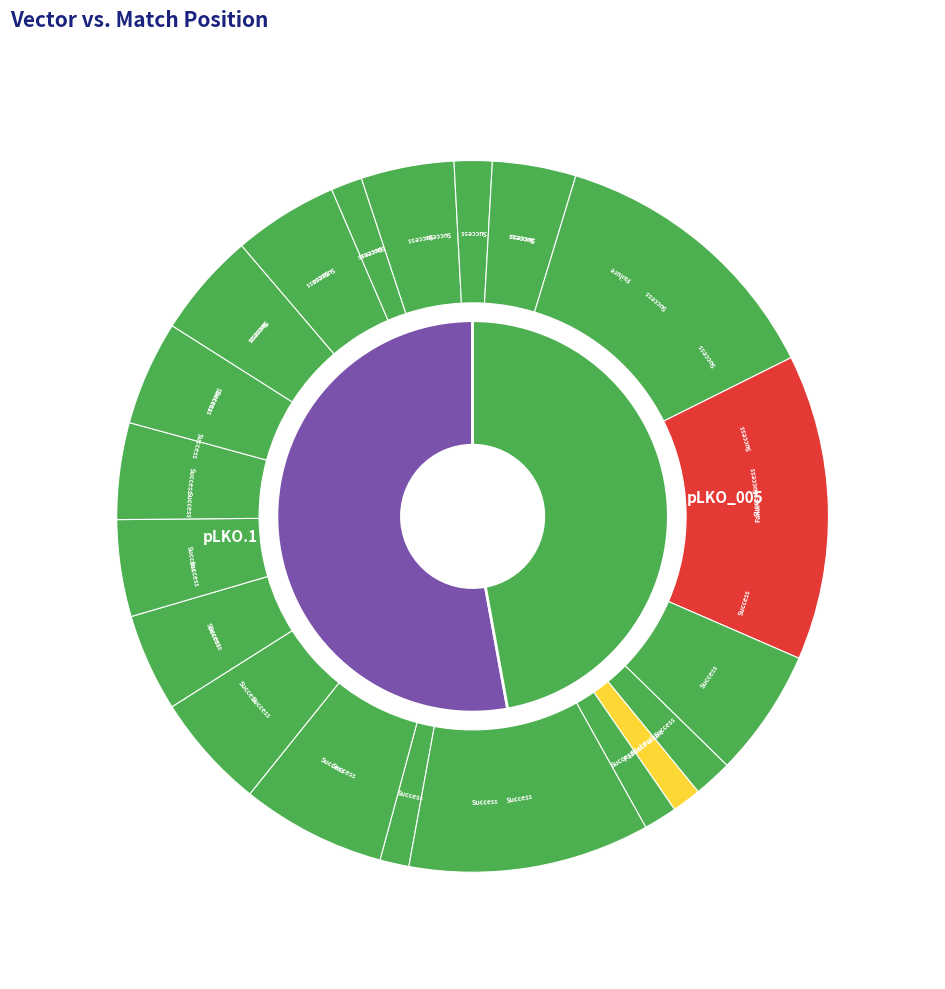

Do 5 and 2 together represent more than half of the pie?

No